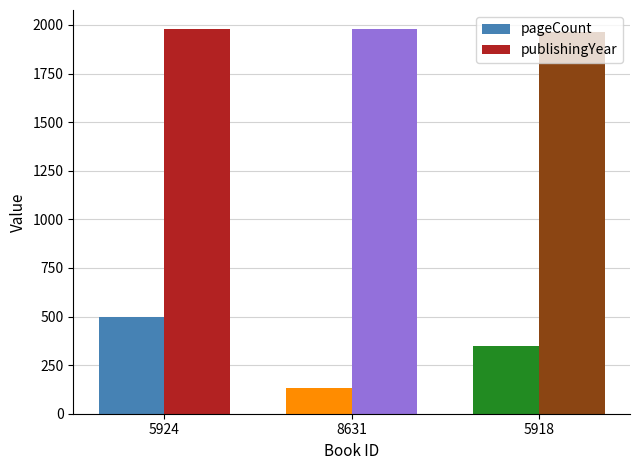

Rank the series by their average value, from highest to lowest.

publishingYear, pageCount